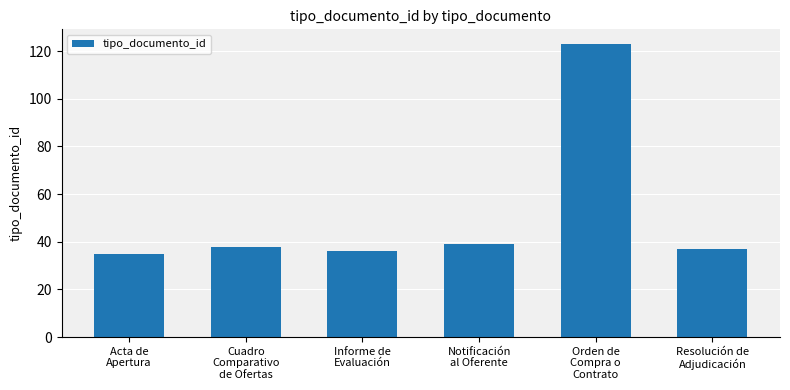

What is the label of the 1st bar from the right?

Resolución de
Adjudicación